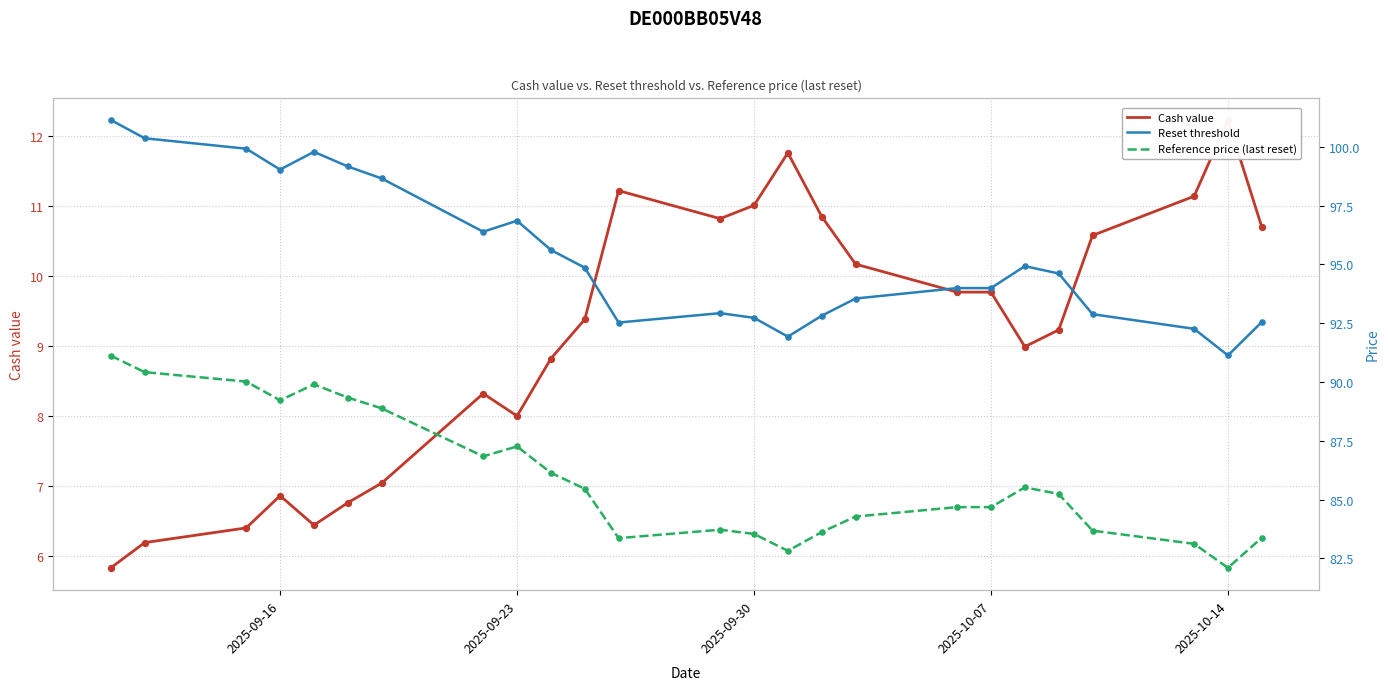

Which series has the largest Y range (max minus min)?

Reset threshold